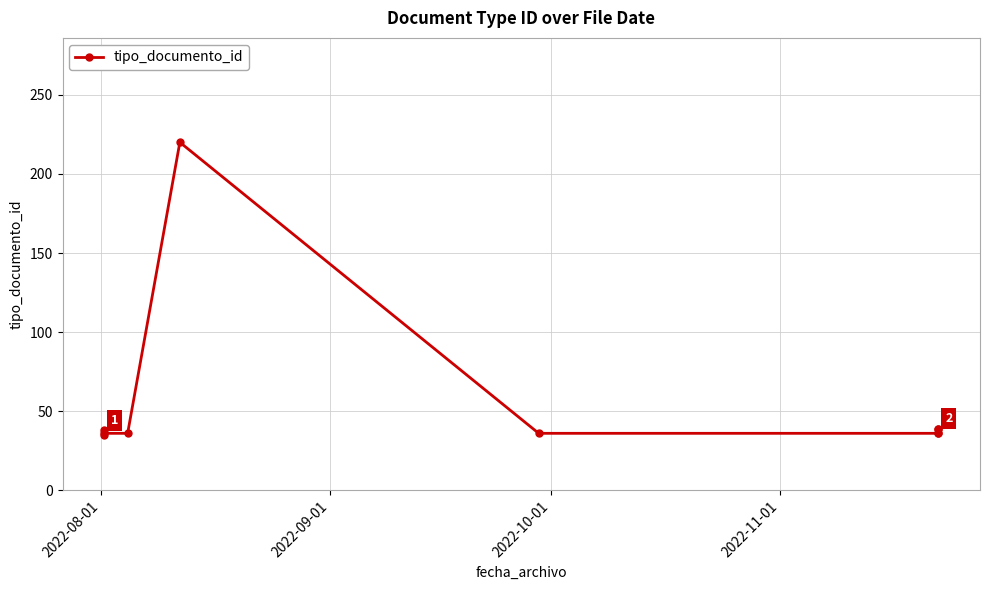

Is it true that the value at 4 is 149?

False